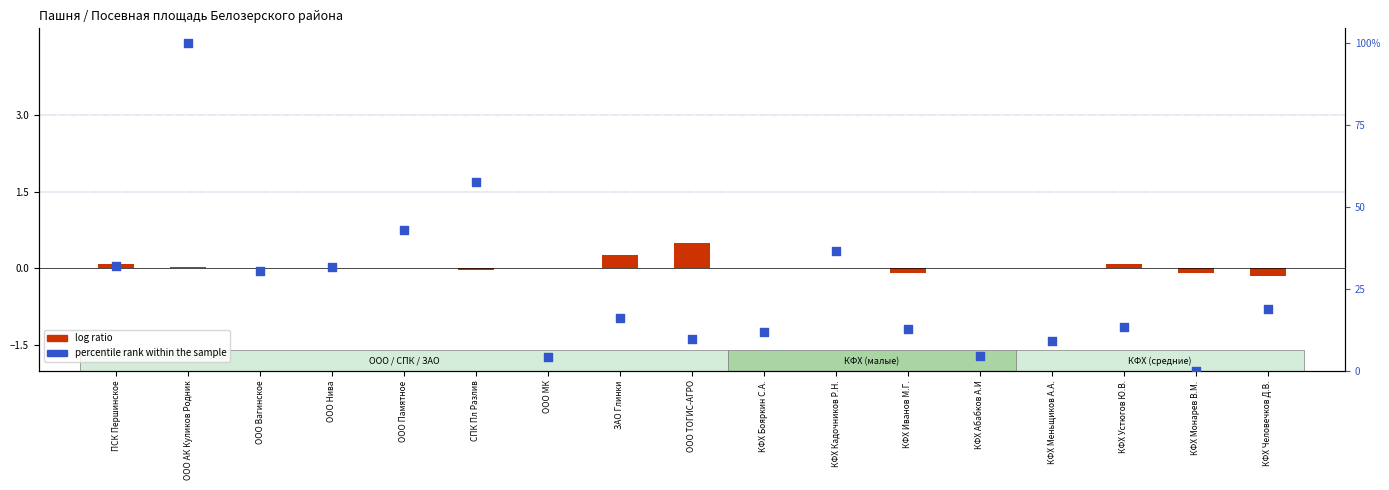

Between ПСК Першинское and КФХ Иванов М.Г., which is larger?

ПСК Першинское